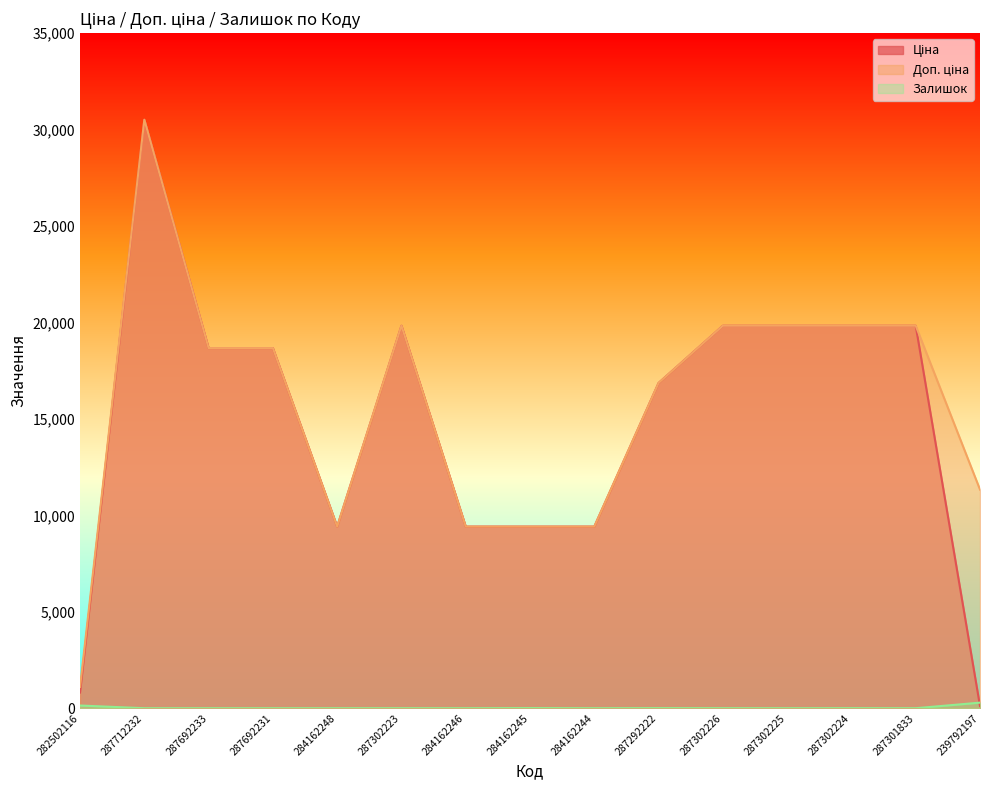

At which category does Ціна reach its first local valley?

284162248